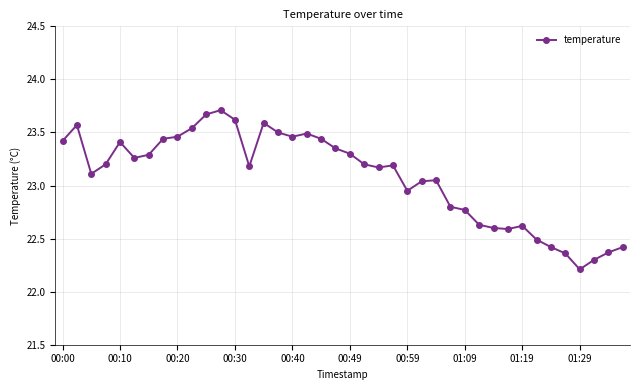

What is the value of the 4th point from the left?

23.2